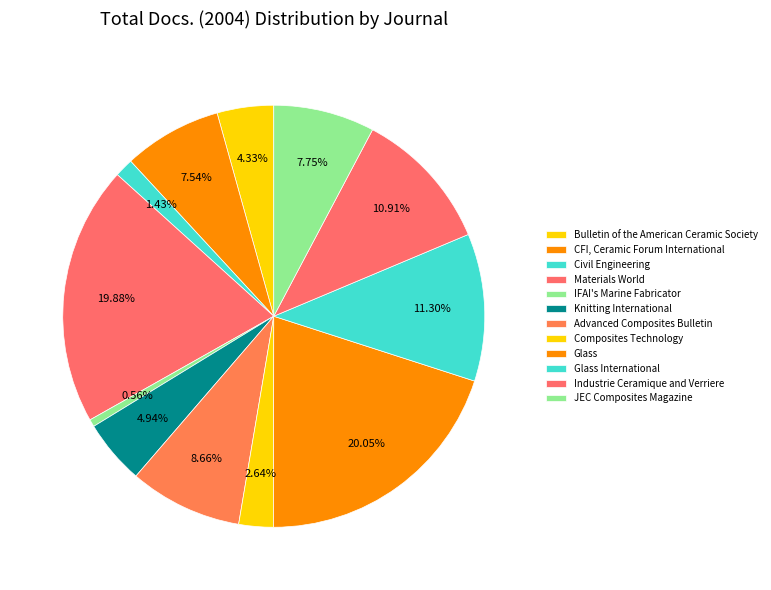

How many slices are in this pie chart?

12